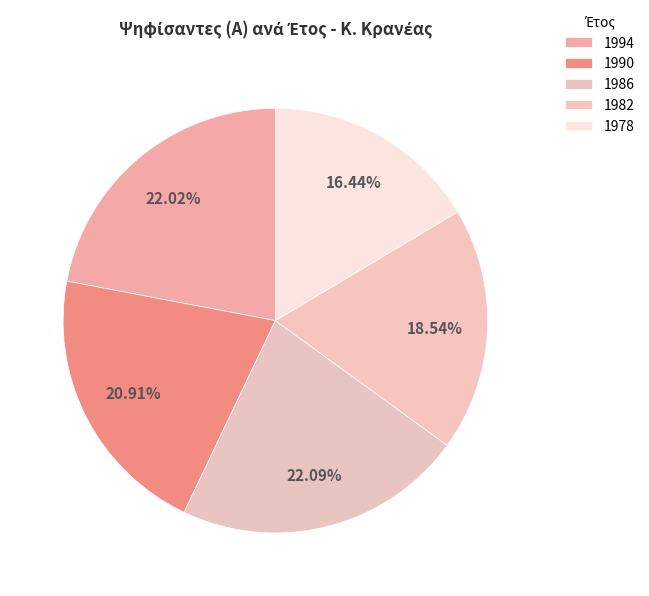

Which slice is the smallest?

1978